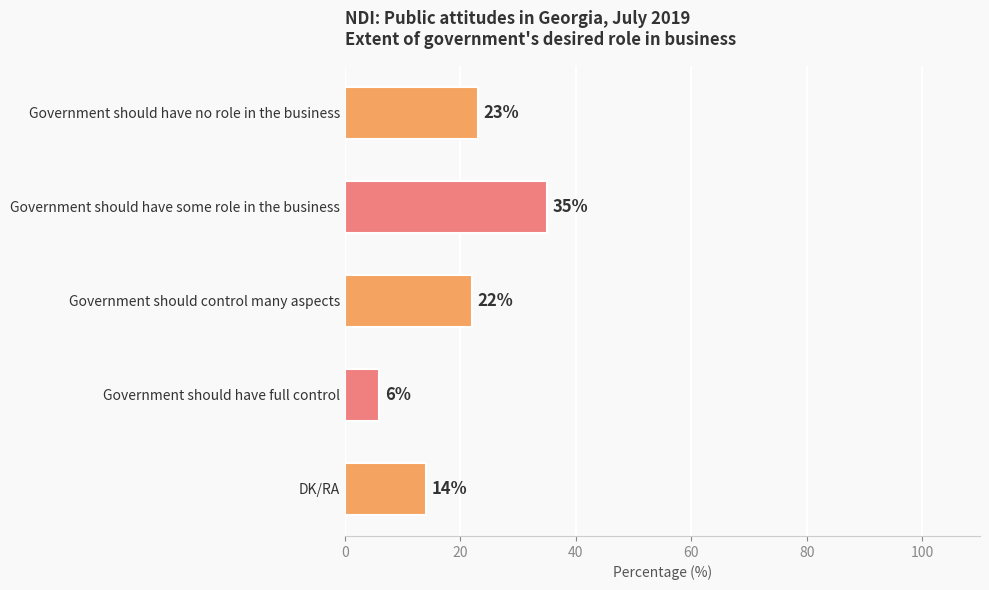

What is the change in value from Government should have no role in the business to Government should have full control?

-17